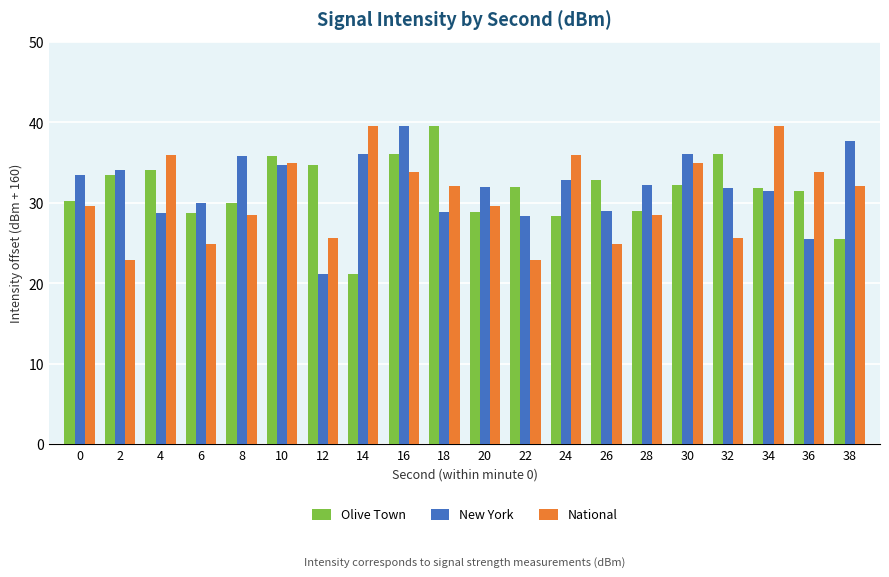

Are the bars horizontal?

No